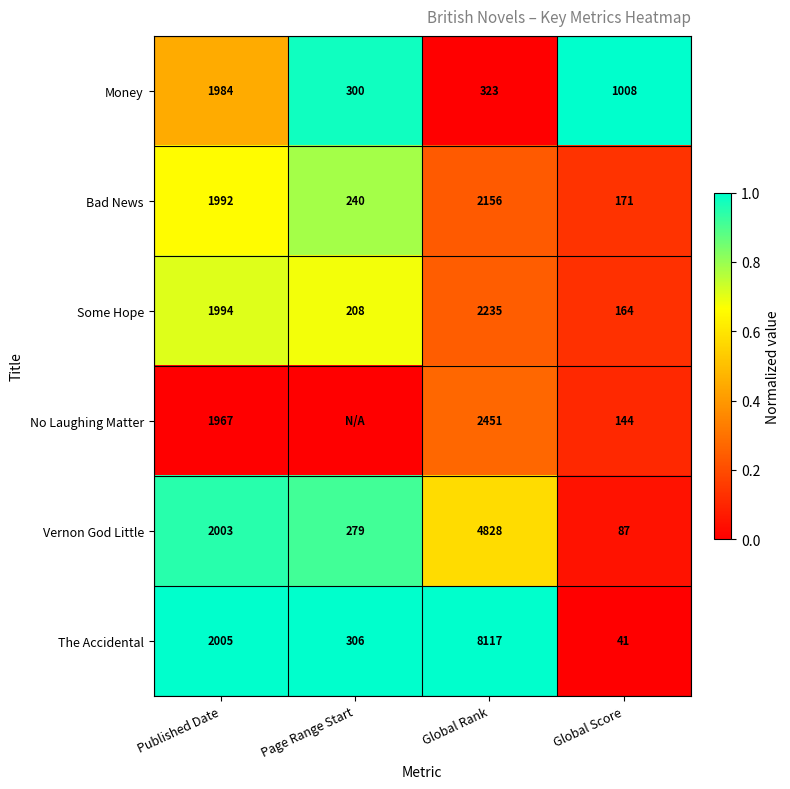

Where is The Accidental nearest to the value 4079?

Published Date